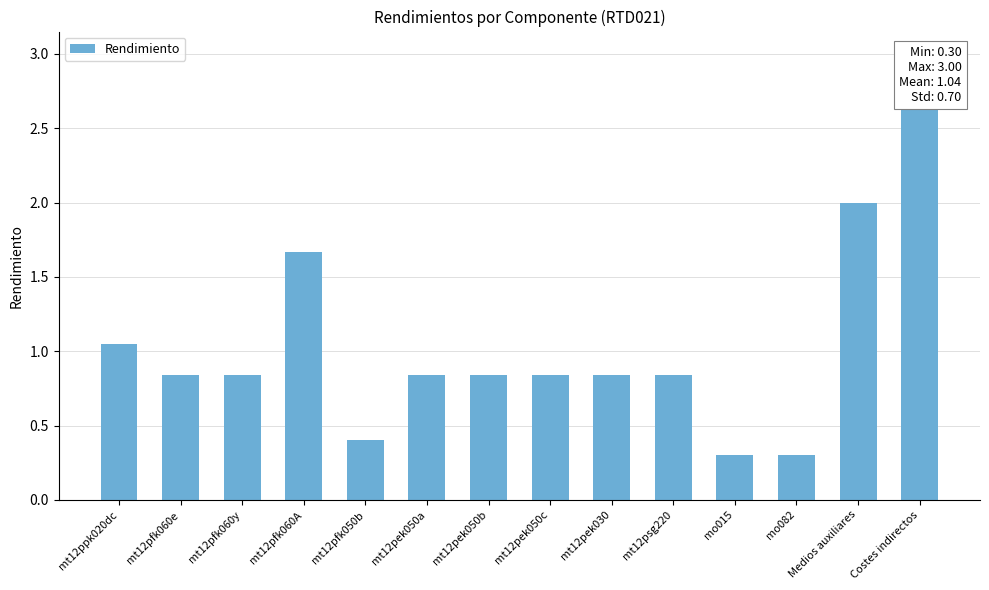

List the labels in order of value, largest first.

Costes indirectos, Medios auxiliares, mt12pfk060A, mt12ppk020dc, mt12pfk060e, mt12pfk060y, mt12pek050a, mt12pek050b, mt12pek050c, mt12pek030, mt12psg220, mt12pfk050b, mo015, mo082